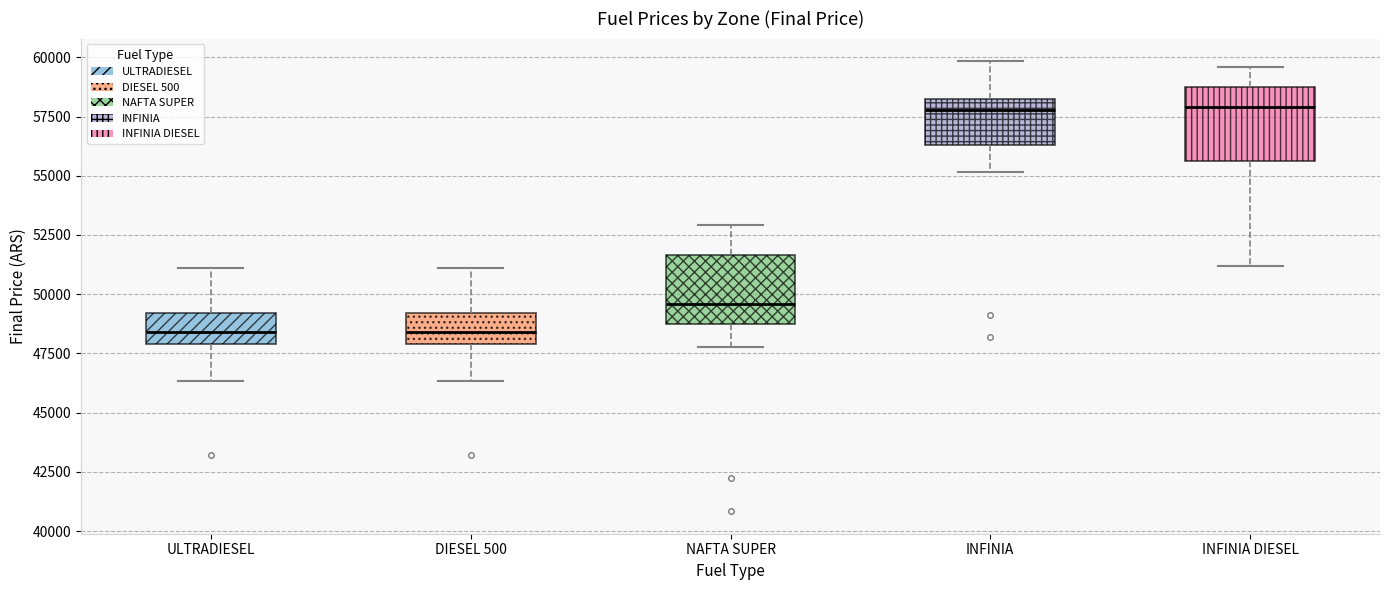

Reading left to right, transcribe this box plot: for each box, give where its median line is, the range the box spans, and where its two whiskers end, as read against the y-axis. The values are not printed on the chart, so give them approximately, as read against the axis.

ULTRADIESEL: median 48500, box 48000 to 49000, whiskers 46500 to 51000
DIESEL 500: median 48500, box 48000 to 49000, whiskers 46500 to 51000
NAFTA SUPER: median 49500, box 48500 to 51500, whiskers 48000 to 53000
INFINIA: median 58000 (just below the box's upper edge), box 56500 to 58000, whiskers 55000 to 60000
INFINIA DIESEL: median 58000, box 55500 to 59000, whiskers 51000 to 59500